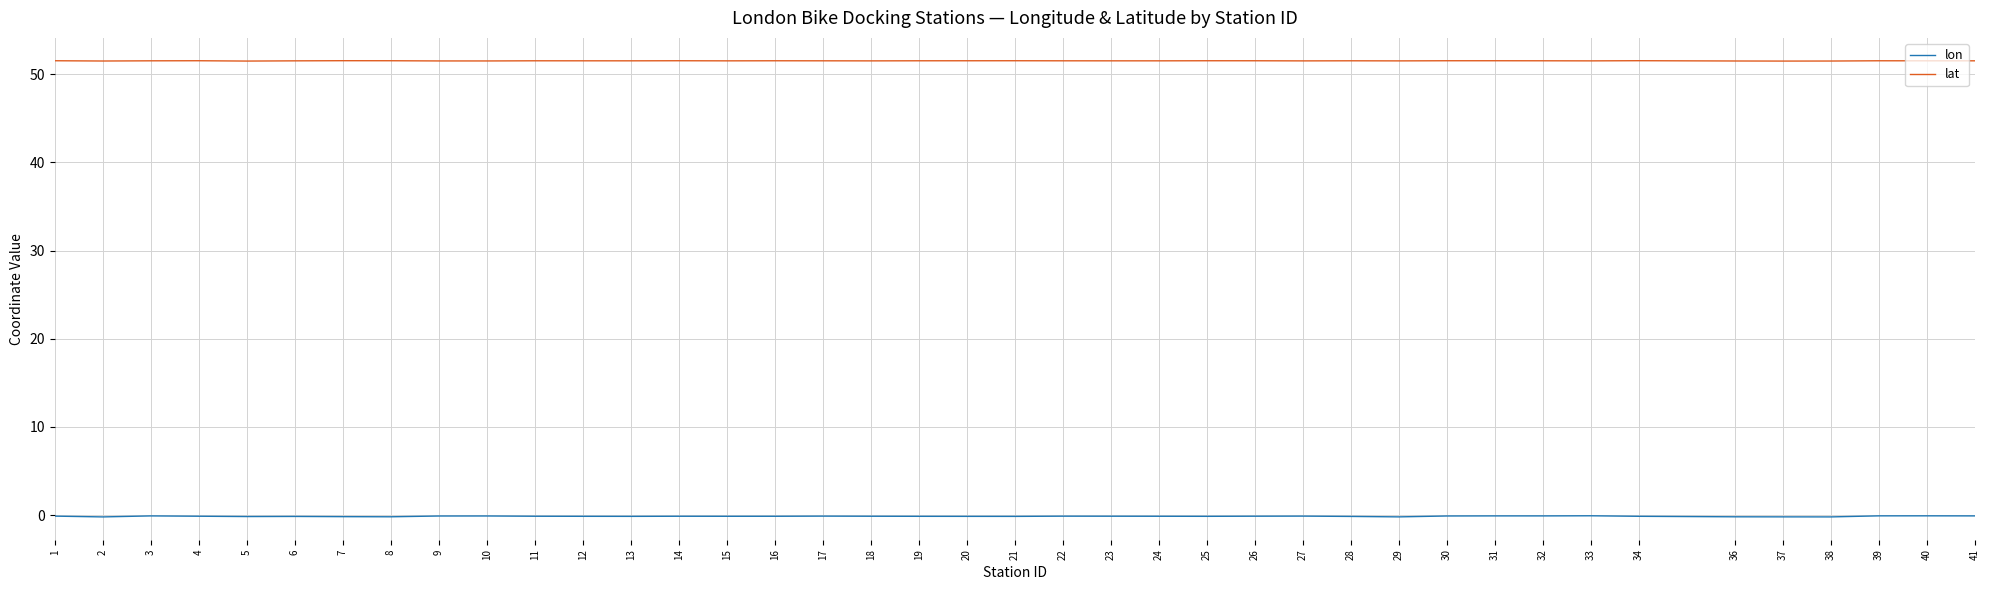

Is it true that lon equals -0.1 at 28?

True